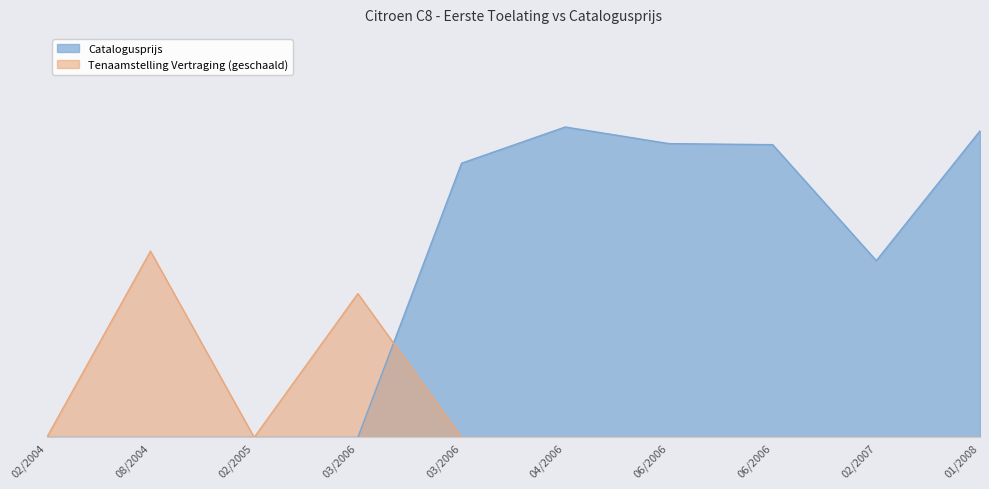

List the labels in order of value, largest first.

20060413, 20080115, 20060602, 20060630, 20060331, 20070222, 20040225, 20060323, 20050210, 20040819